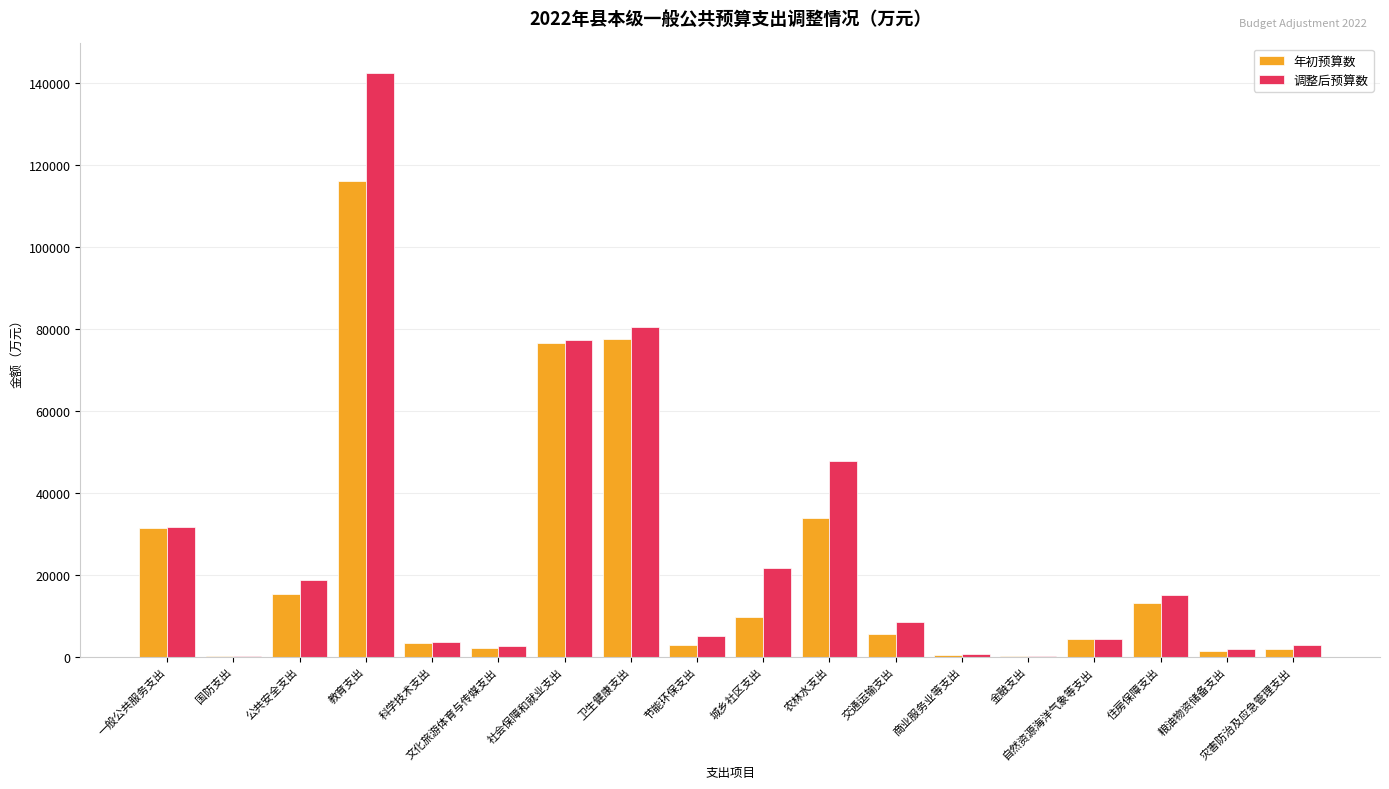

The 调整后预算数 series shows 4327 at 自然资源海洋气象等支出. True or false?

True